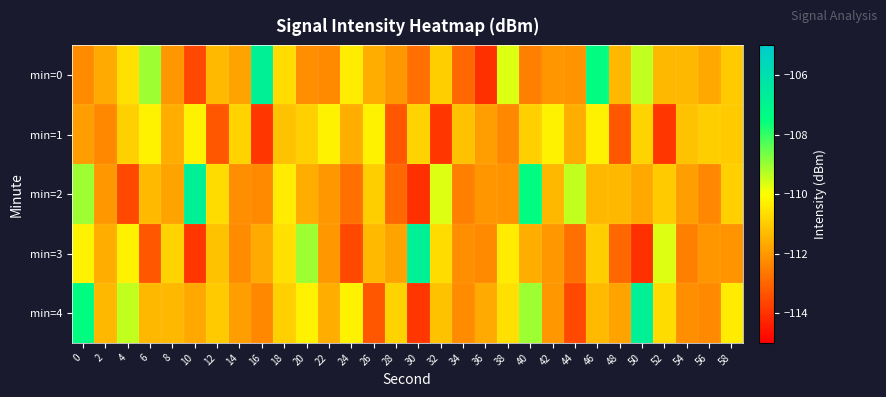

At how many categories does at least one series exceed -111?

25